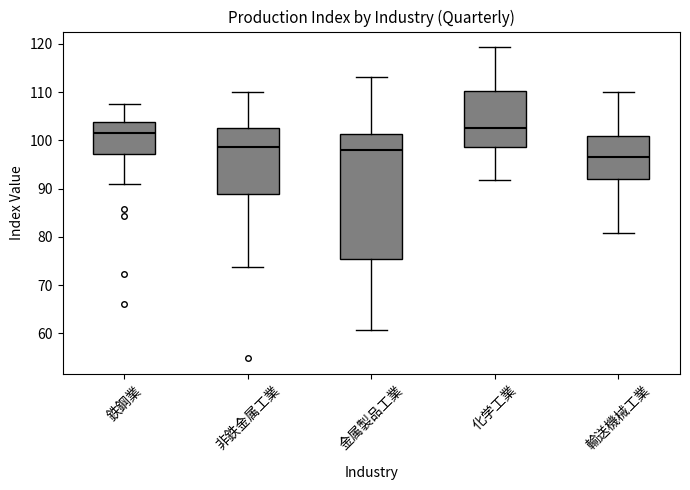

Which box has the lowest median line?

輸送機械工業